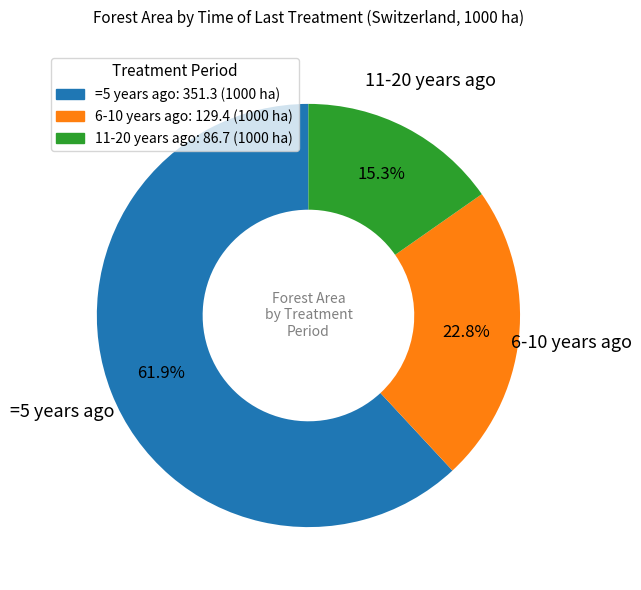

What is the total percentage of 6-10 years ago and 11-20 years ago?

38.1%